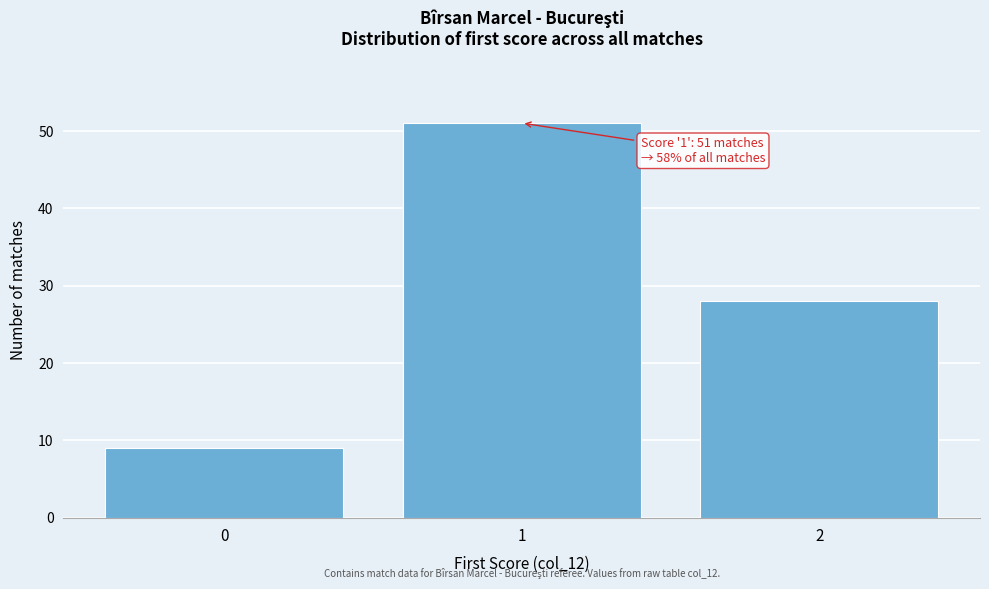

Over which range of the x-axis is the bar tallest?

0.5 to 1.5